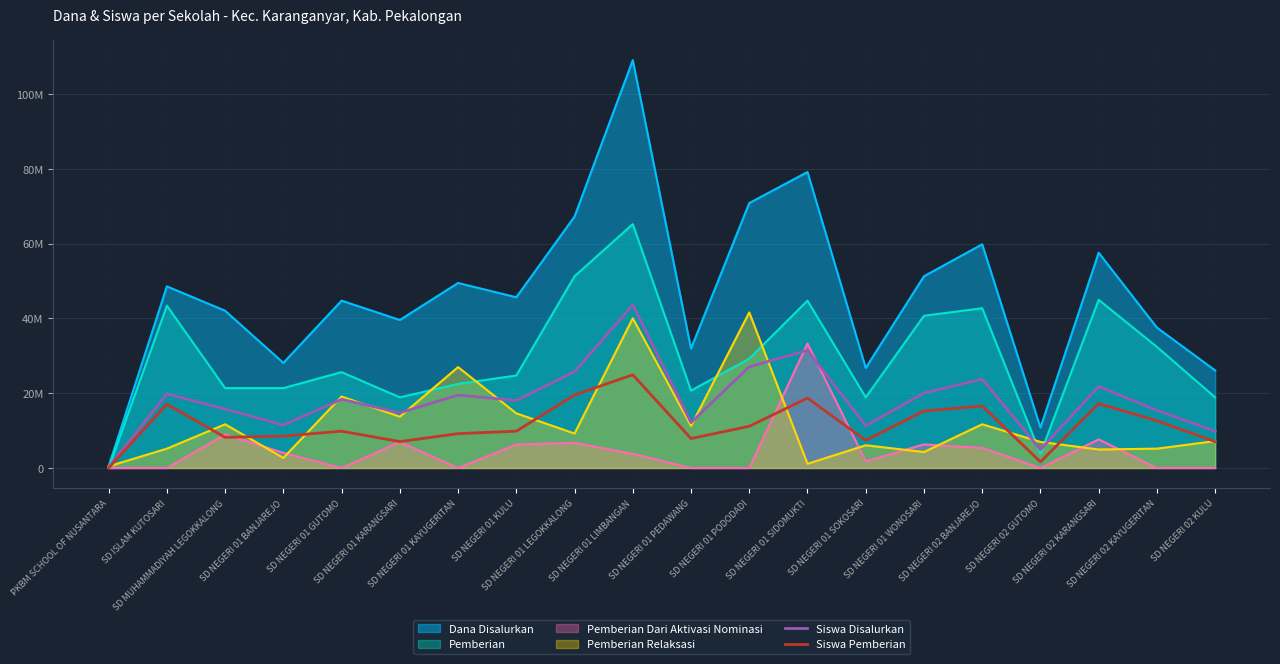

Which series has the widest spread of values?

Dana Disalurkan